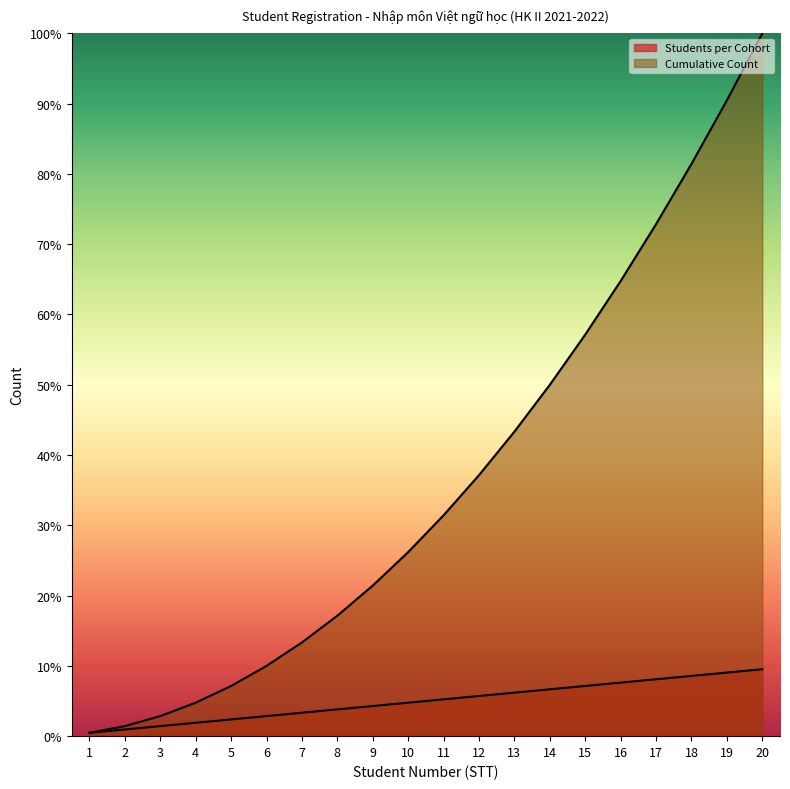

List the labels in order of Students per Cohort value, largest first.

20, 19, 18, 17, 16, 15, 14, 13, 12, 11, 10, 9, 8, 7, 6, 5, 4, 3, 2, 1